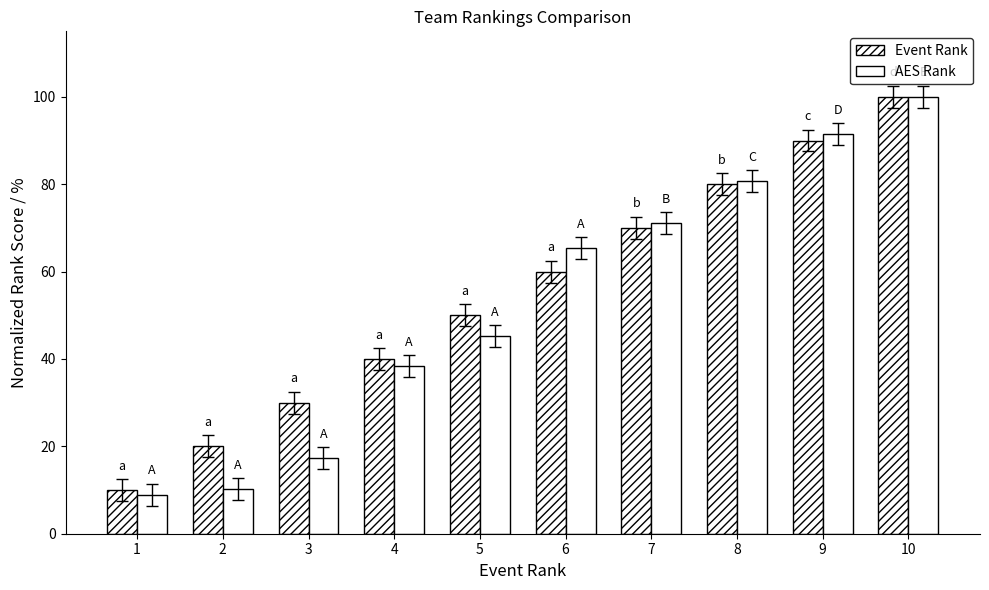

Reading left to right, extract all data points from this chart.

Event Rank: 10.0	20.0	30.0	40.0	50.0	60.0	70.0	80.0	90.0	100.0
AES Rank: 8.9	10.2	17.3	38.4	45.2	65.4	71.1	80.7	91.5	100.0